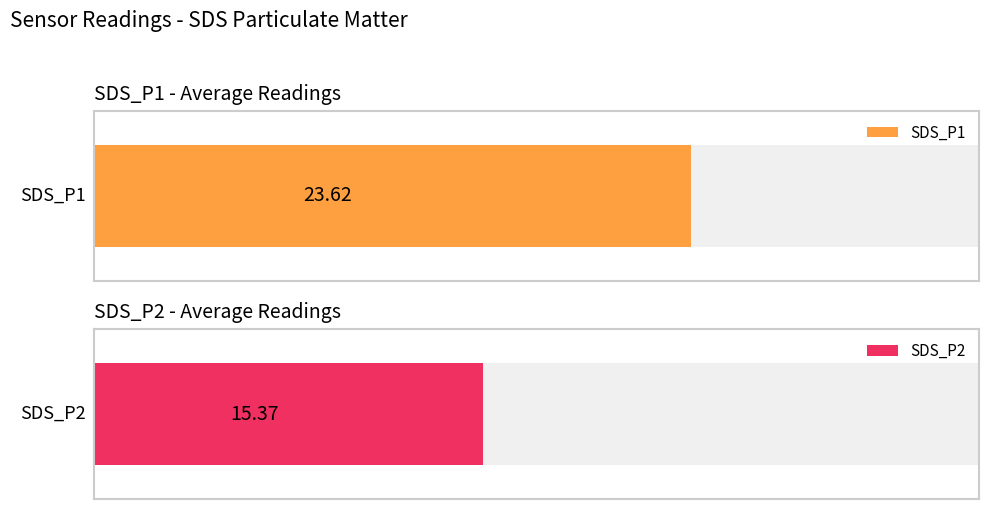

What are all the series names shown in the legend?

SDS_P1, SDS_P2